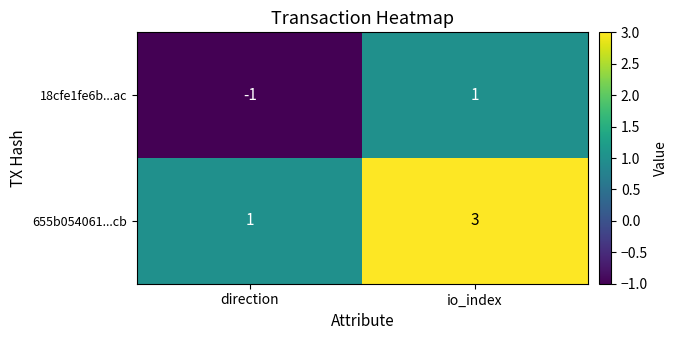

Is the value of 655b054061...cb at direction greater than the value of 18cfe1fe6b...ac at direction?

Yes